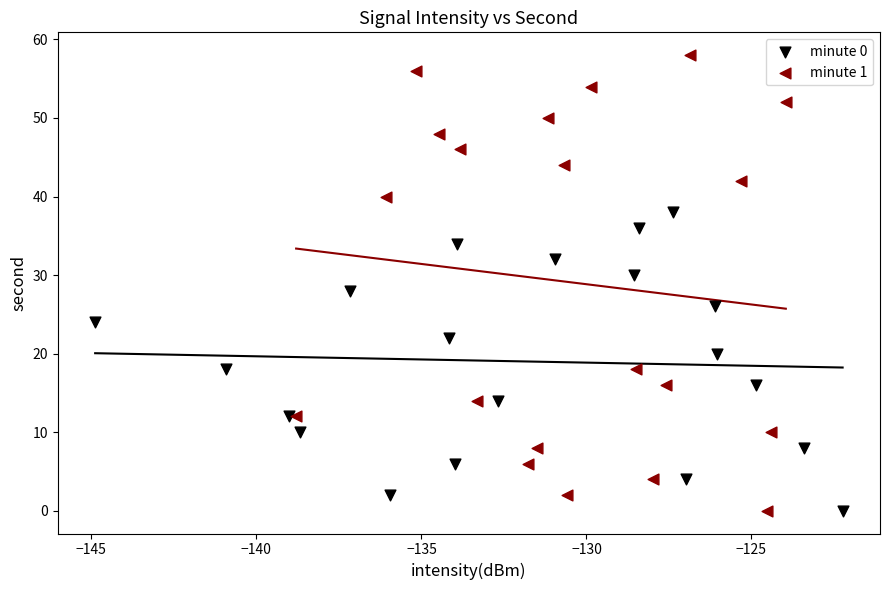

Which series reaches the maximum Y coordinate?

minute 1